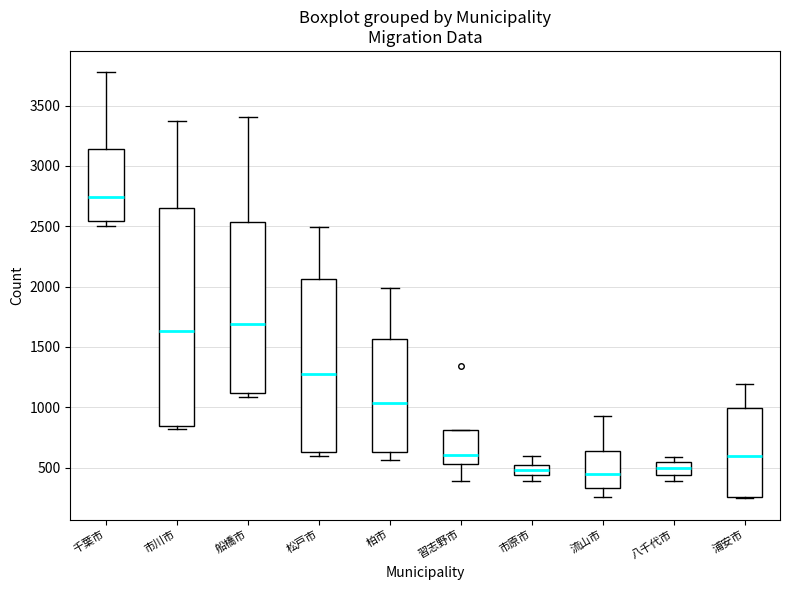

Comparing the boxes themselves (not the whiskers), which one is the tallest?

市川市